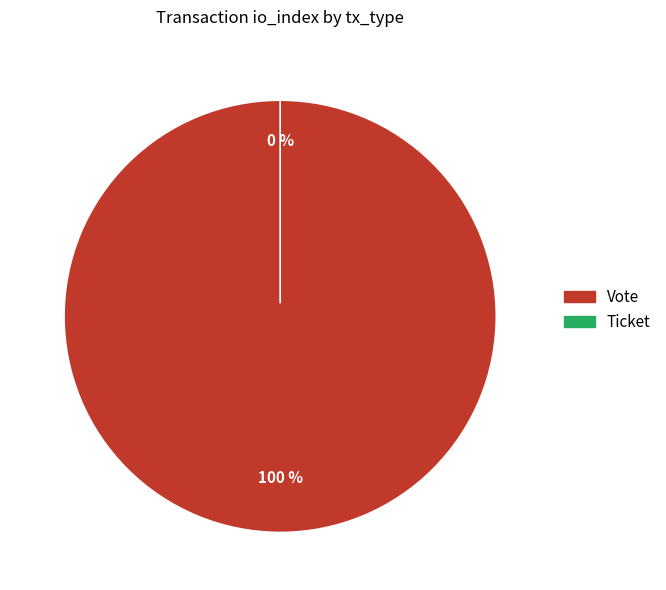

What is the smallest slice in the pie chart?

Ticket